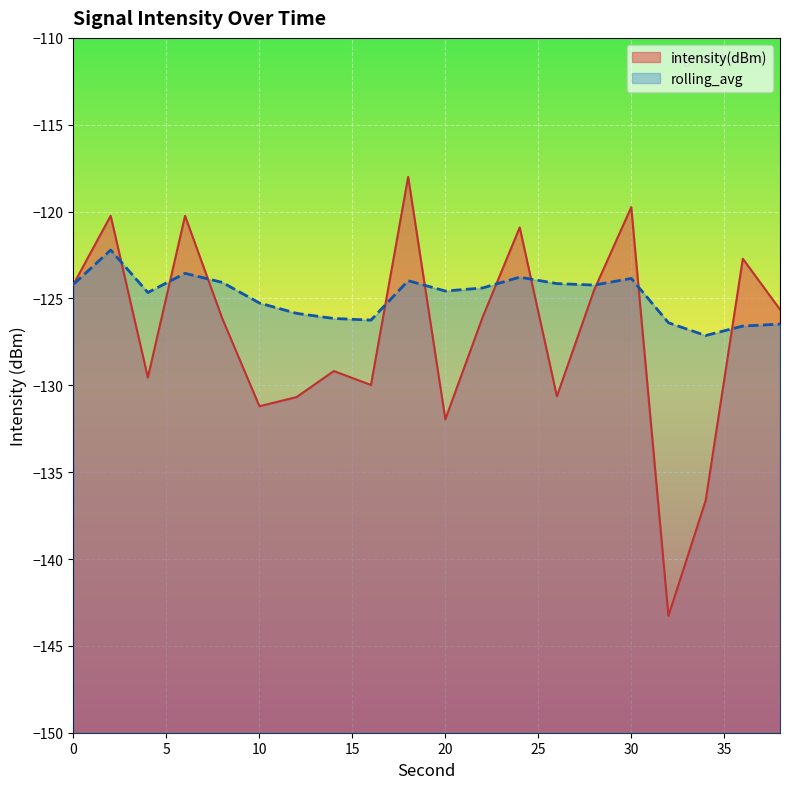

What are all the series names shown in the legend?

intensity(dBm), rolling_avg